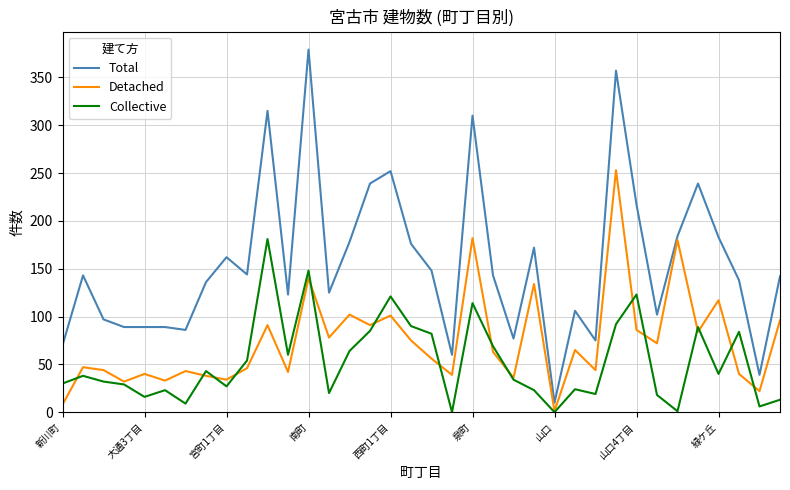

Which series has the widest spread of values?

Total